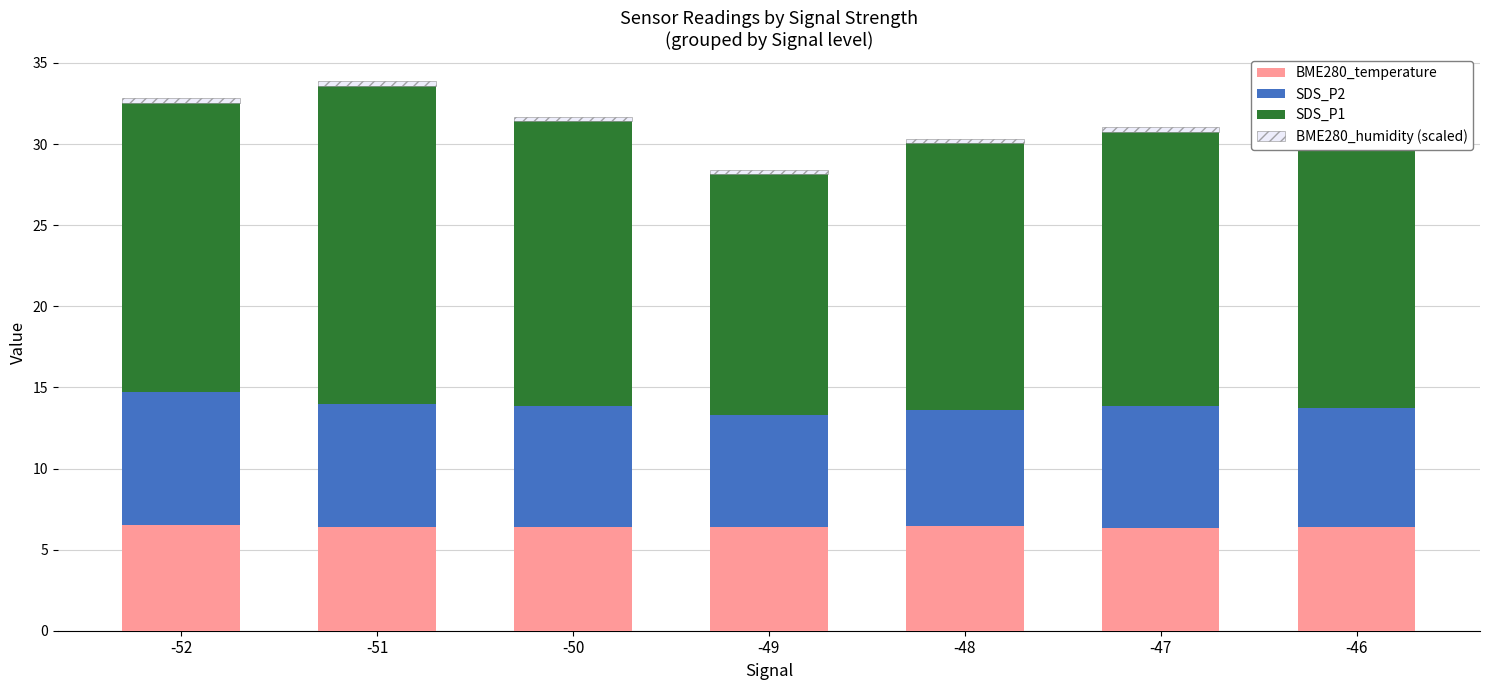

Is it true that BME280_temperature equals 2.4 at -47?

False